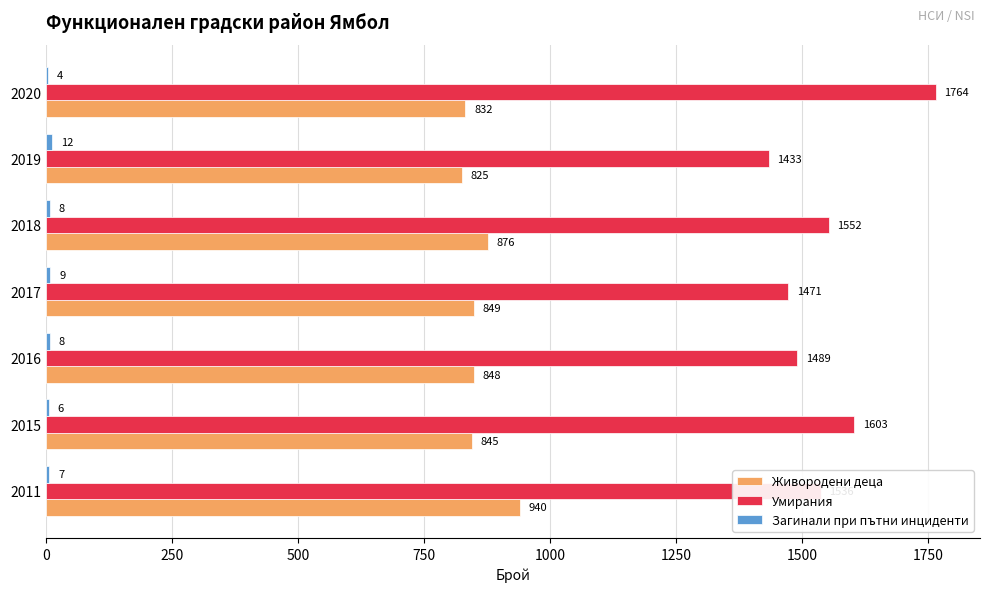

Count the number of data series in this chart.

3